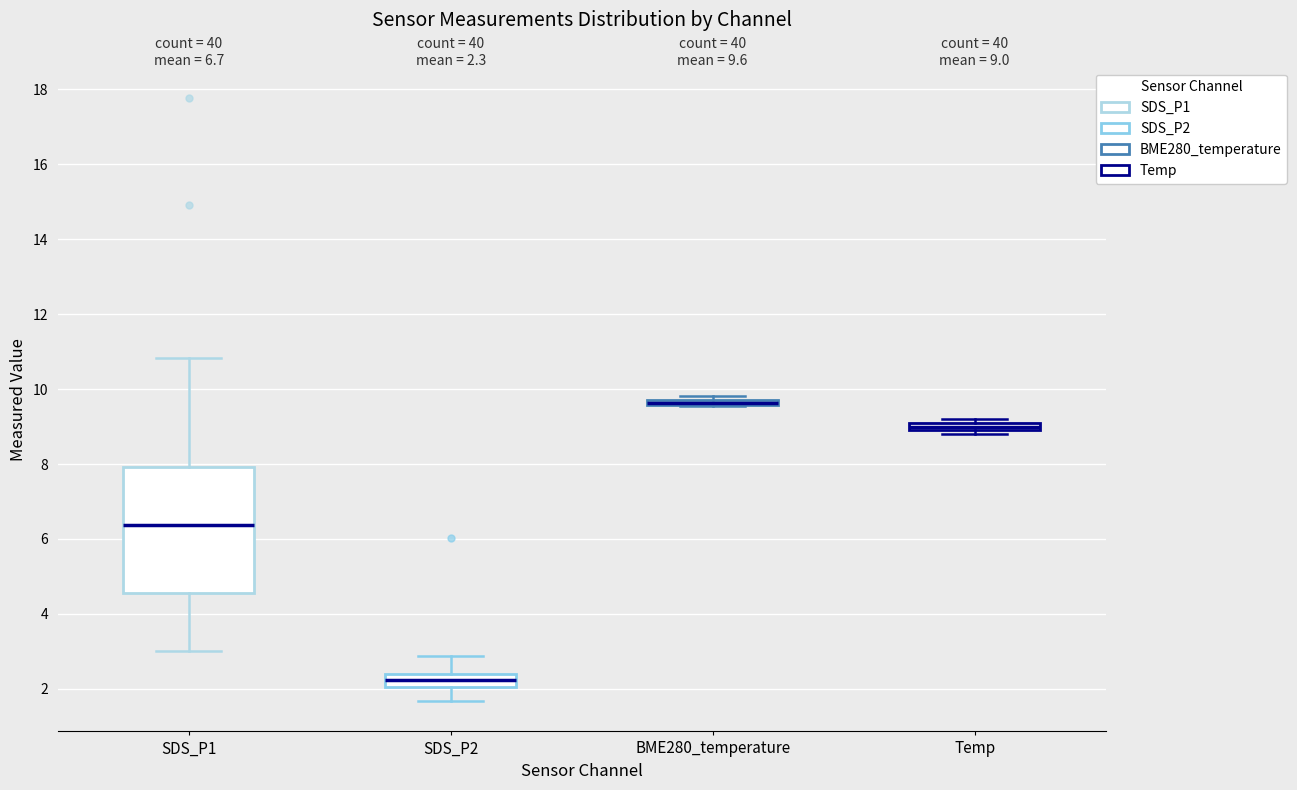

Comparing the boxes themselves (not the whiskers), which one is the tallest?

SDS_P1